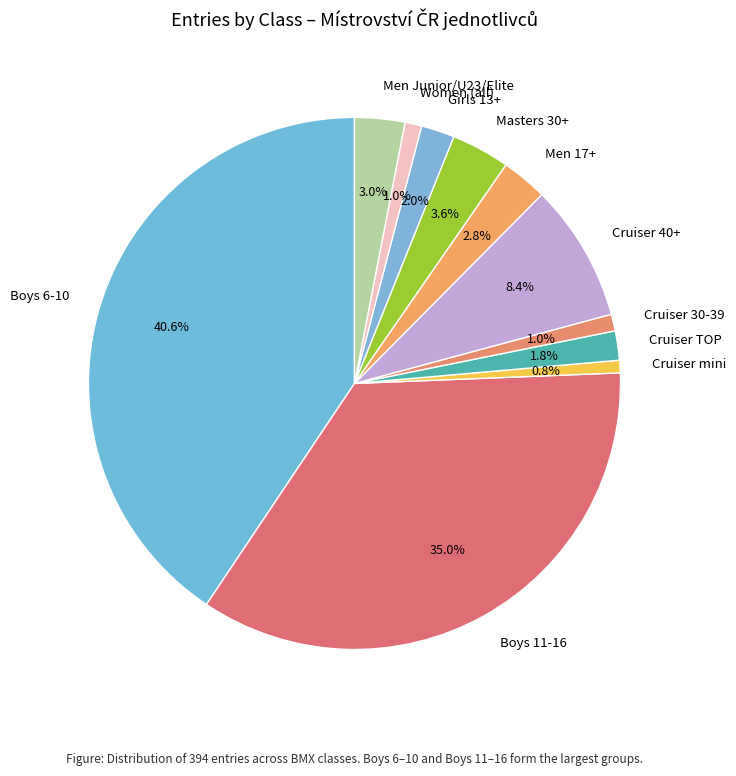

Which slice is the largest?

Boys 6-10